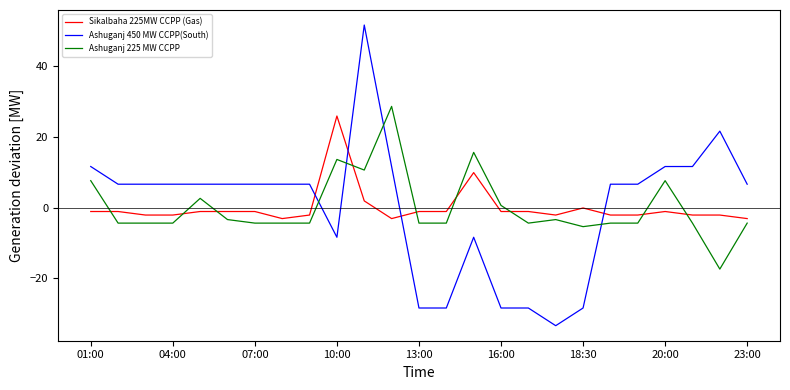

Which series has the largest range (max minus min)?

Ashuganj 450 MW CCPP(South)